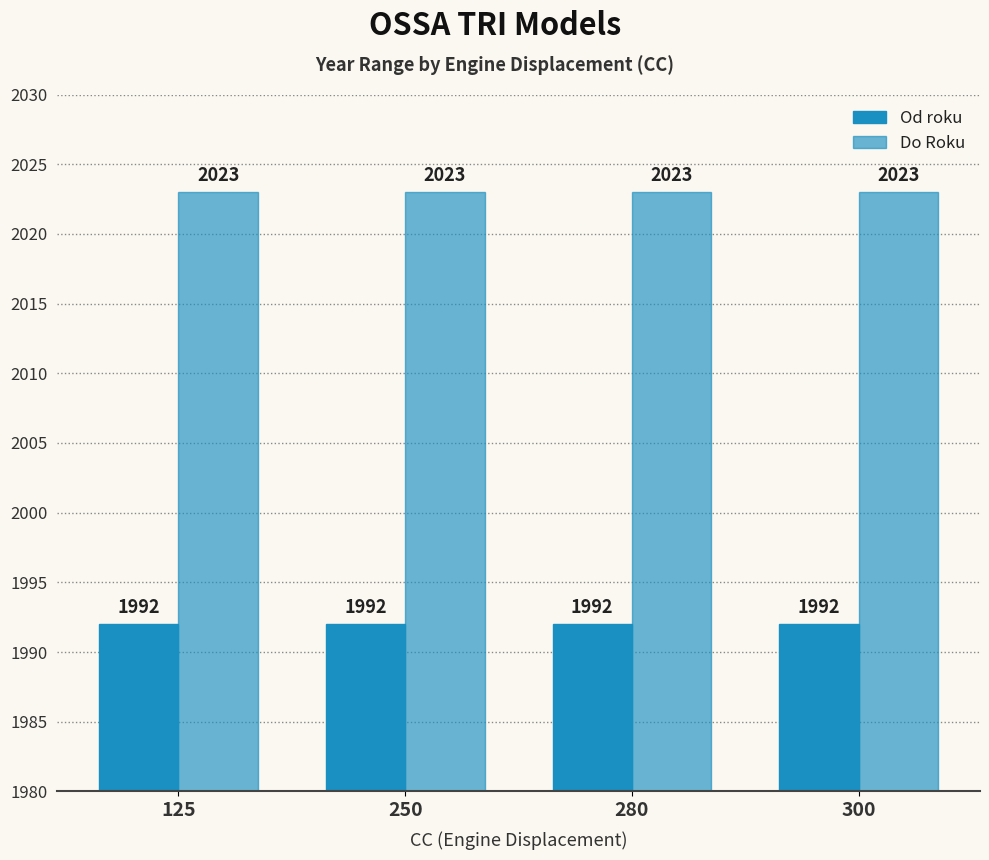

Reading right to left, what are all the values shown in this chart?

Od roku: 1992	1992	1992	1992
Do Roku: 2023	2023	2023	2023